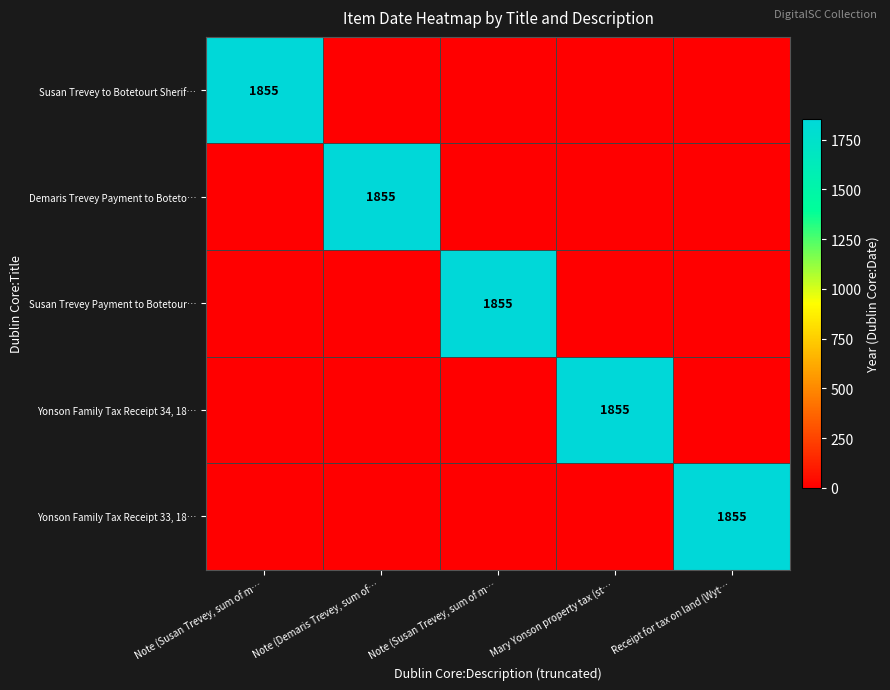

The Susan Trevey to Botetourt Sherif… series shows 785 at Receipt for tax on land (Wyt…. True or false?

False